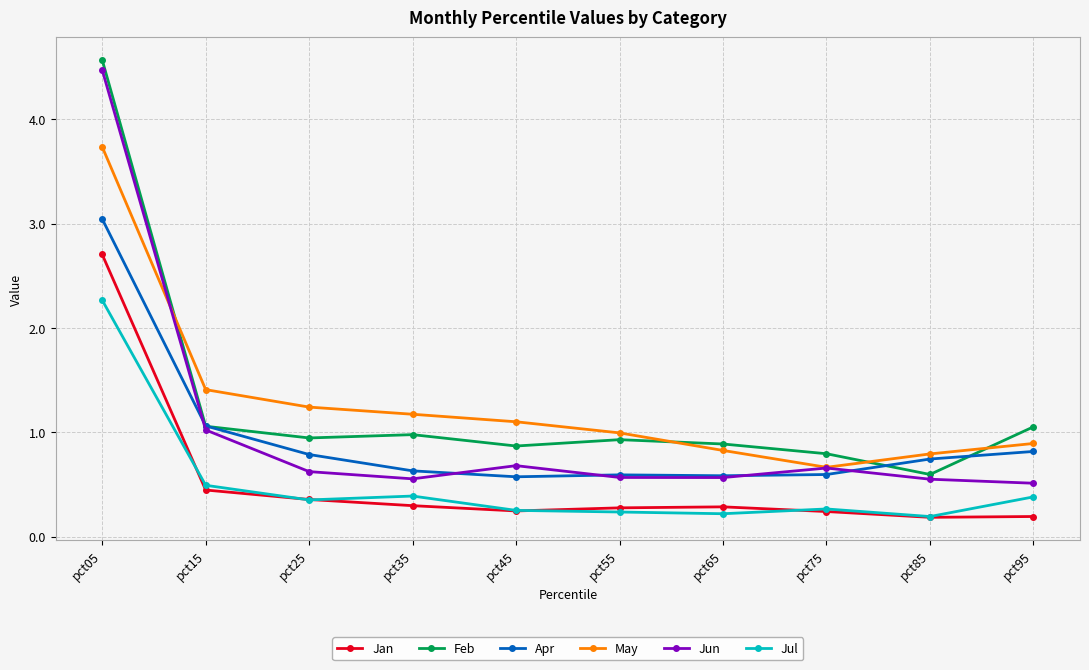

True or false: Jan has more than 0 points higher than both neighbors.

True